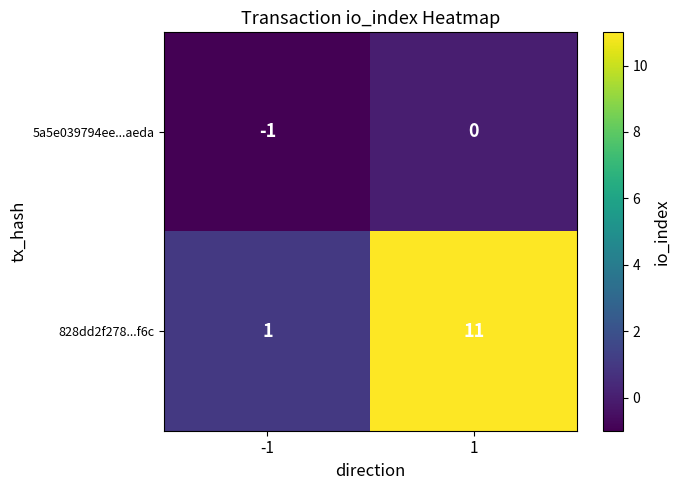

What is the sum of all 828dd2f278...f6c values?

12